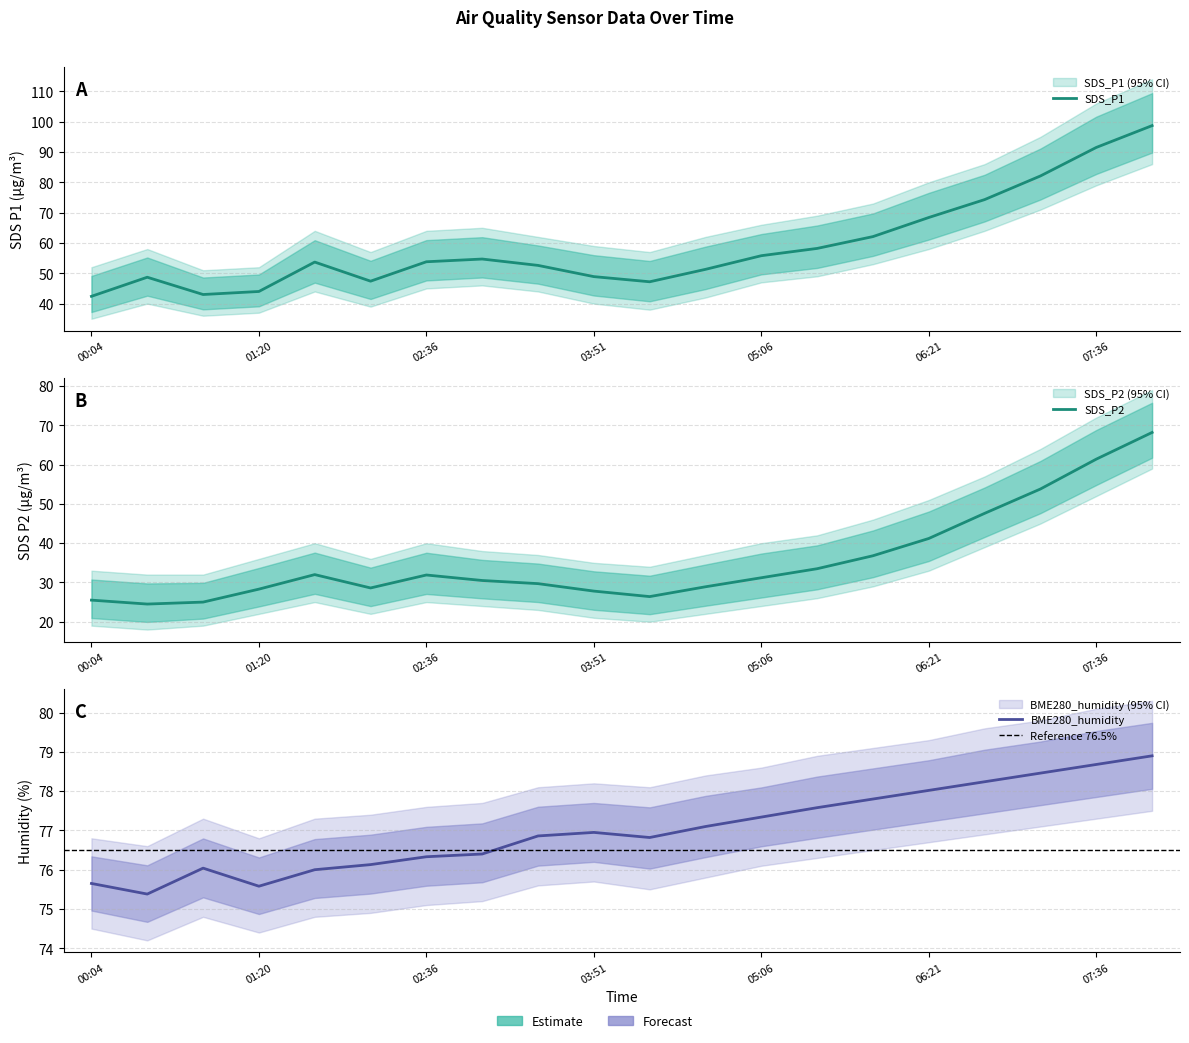

What is the label of the 20th point from the right?

00:04